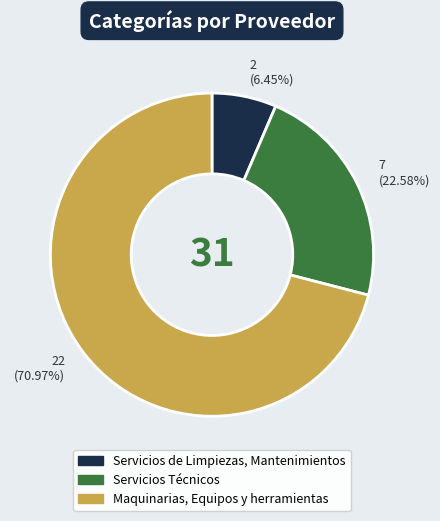

Is the sum of 2 (6.45%) and 7 (22.58%) greater than half?

No